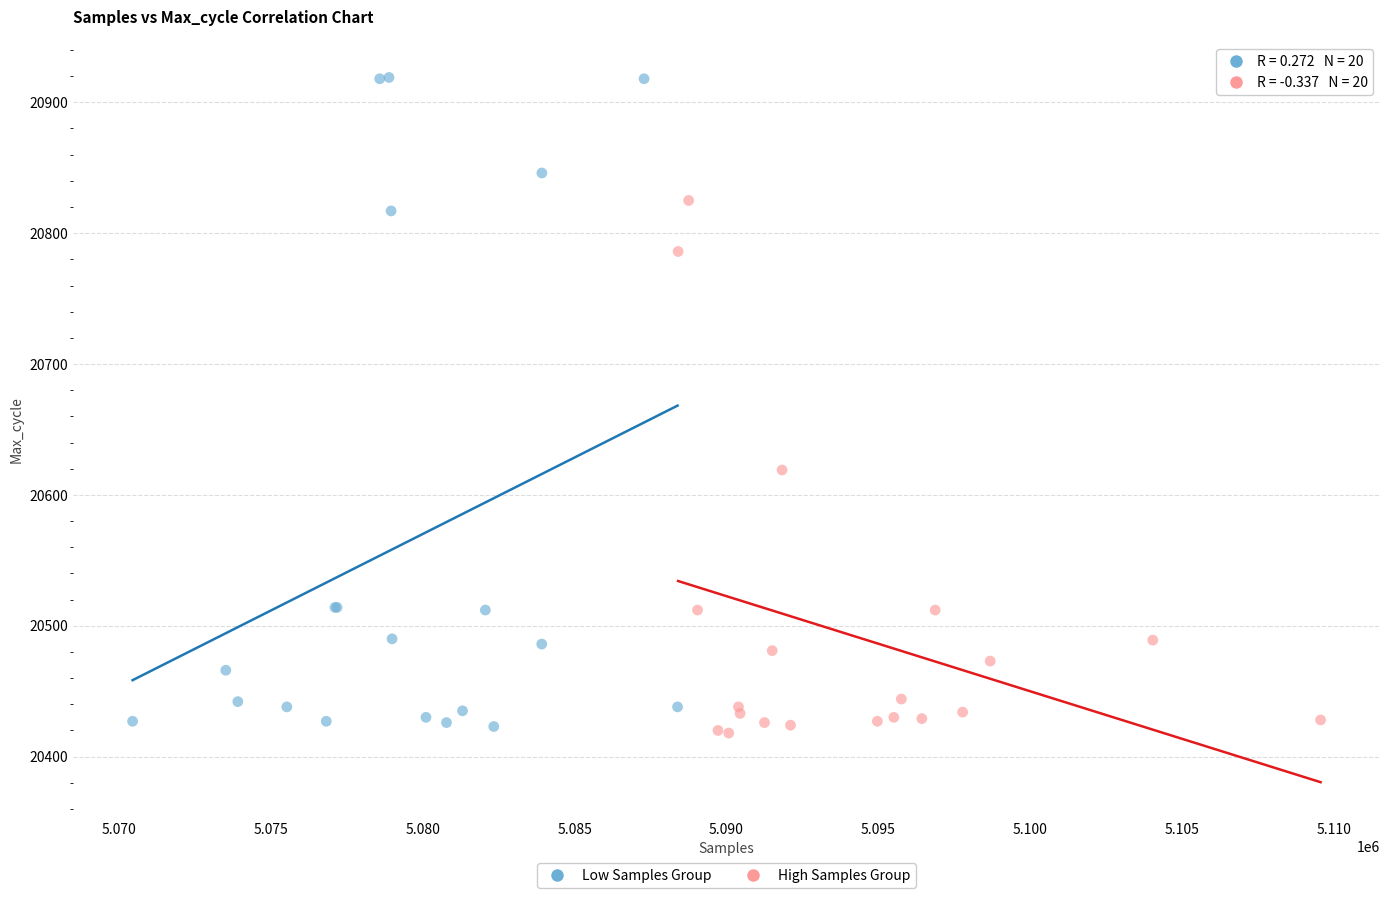

Which series has the widest spread of Y values?

Low Samples Group